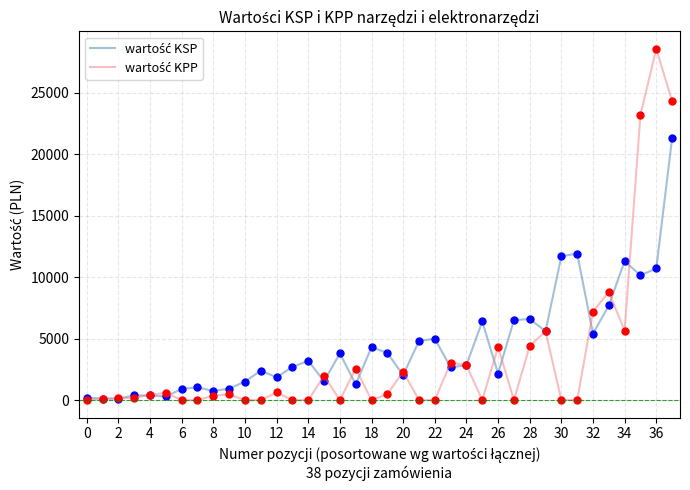

What is the greatest value displayed?

28560